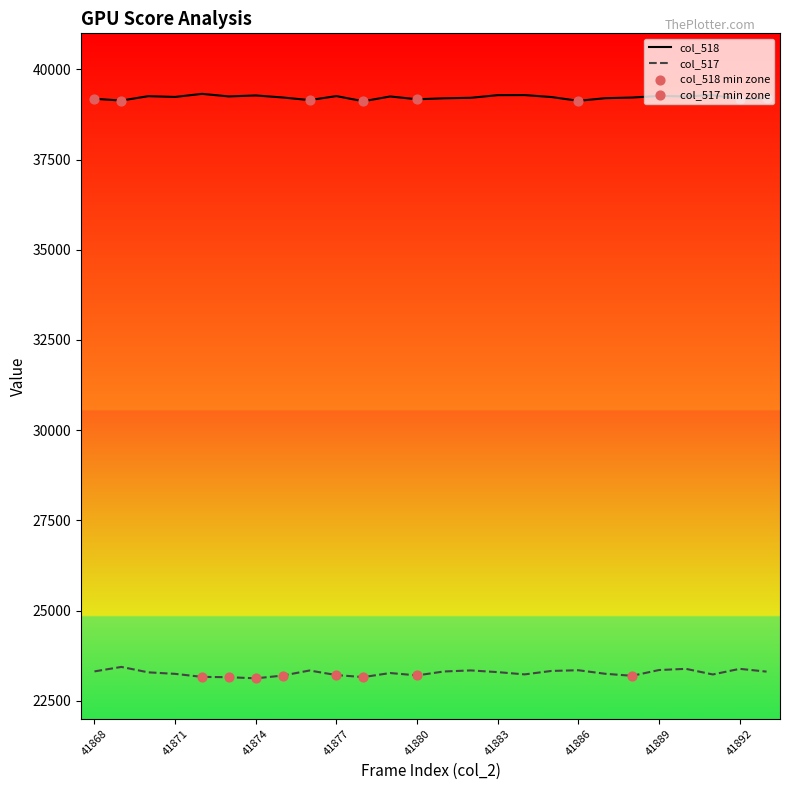

What is the highest value of the col_517 series?

23436